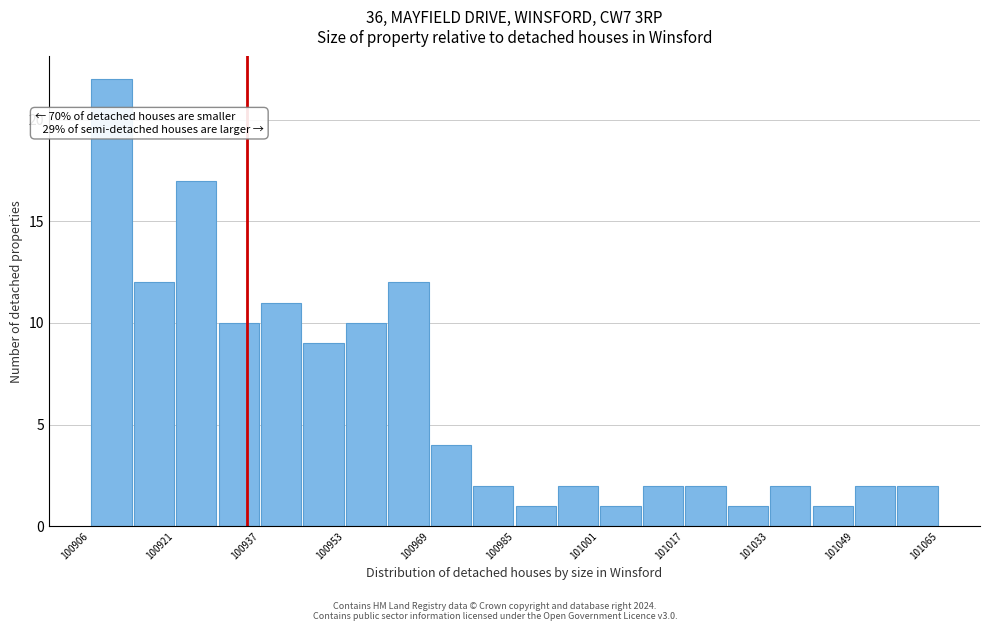

Read against the x-axis, roughly where is the centre of the tallest bar?

100910